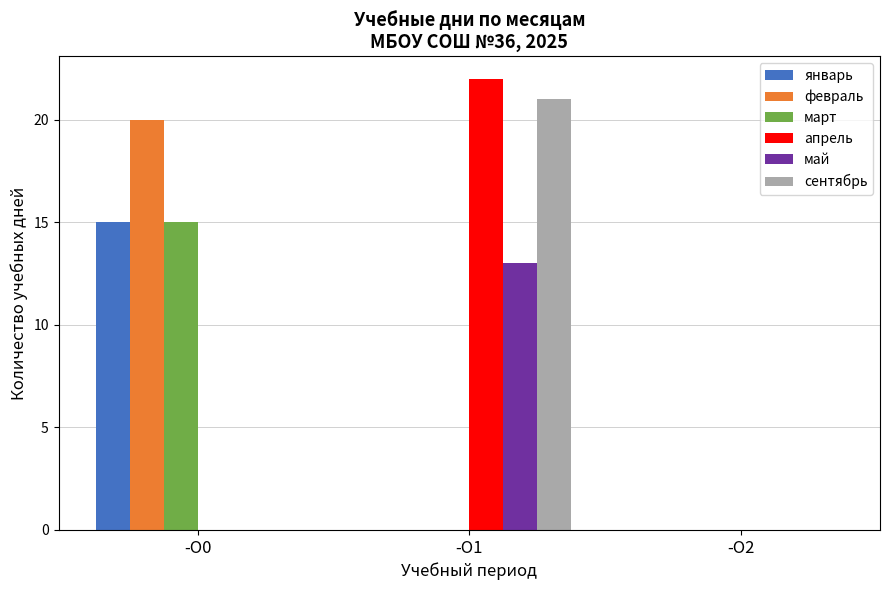

At which category is the sum across all series the highest?

-O1